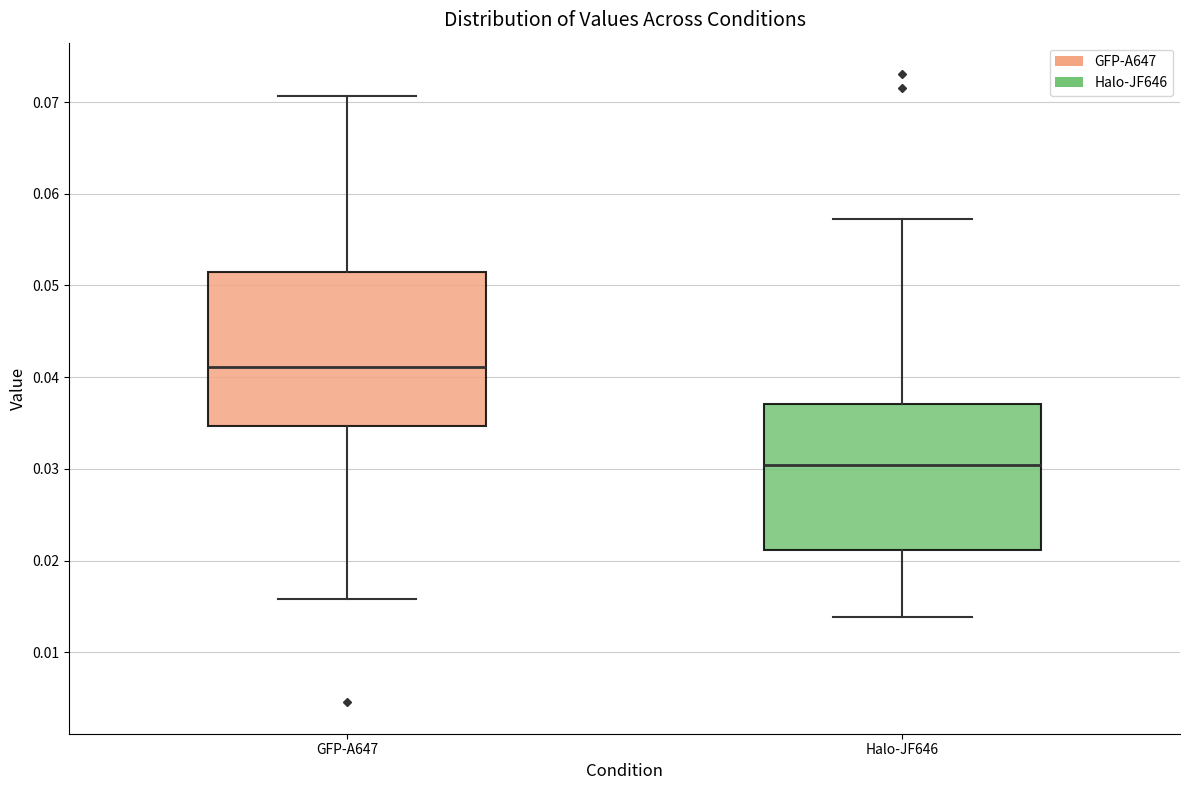

Which box's median line is the highest?

GFP-A647